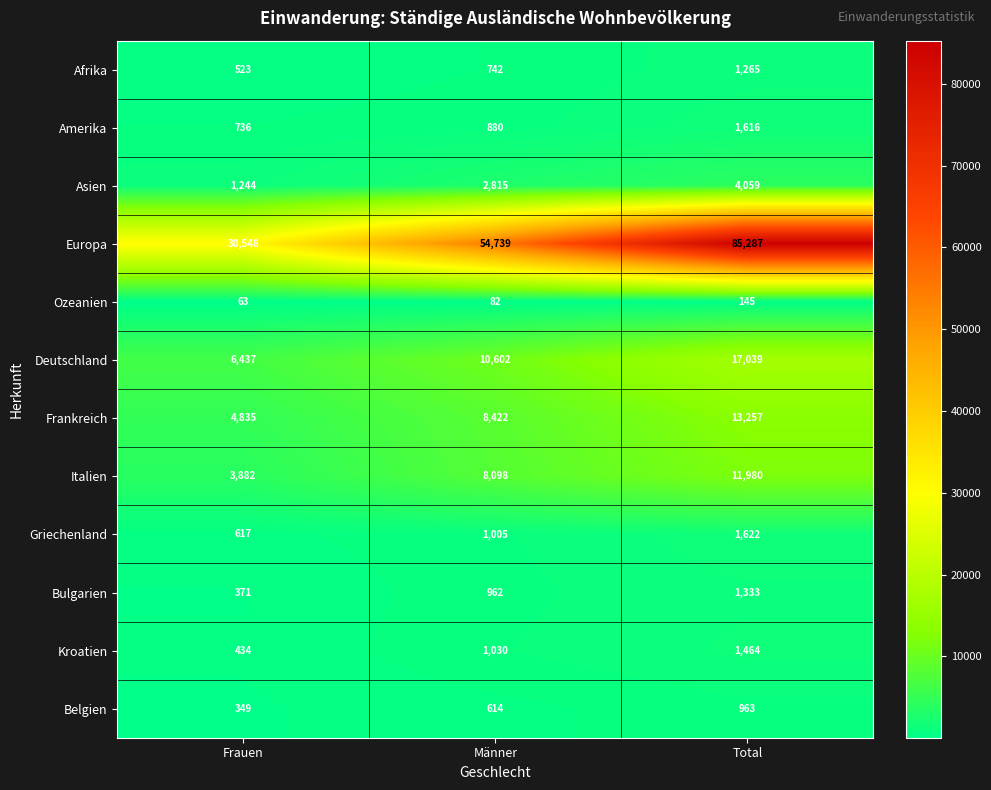

How many values in the Amerika series are below 880?

1